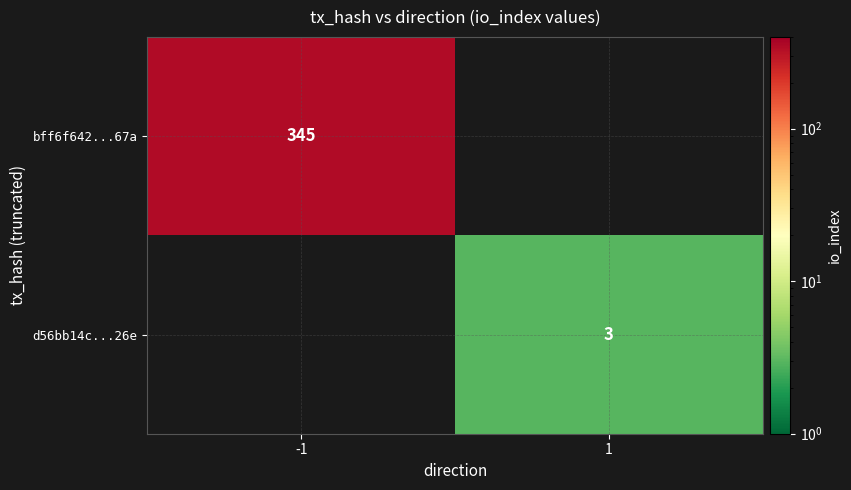

At which category is the sum across all series the highest?

-1